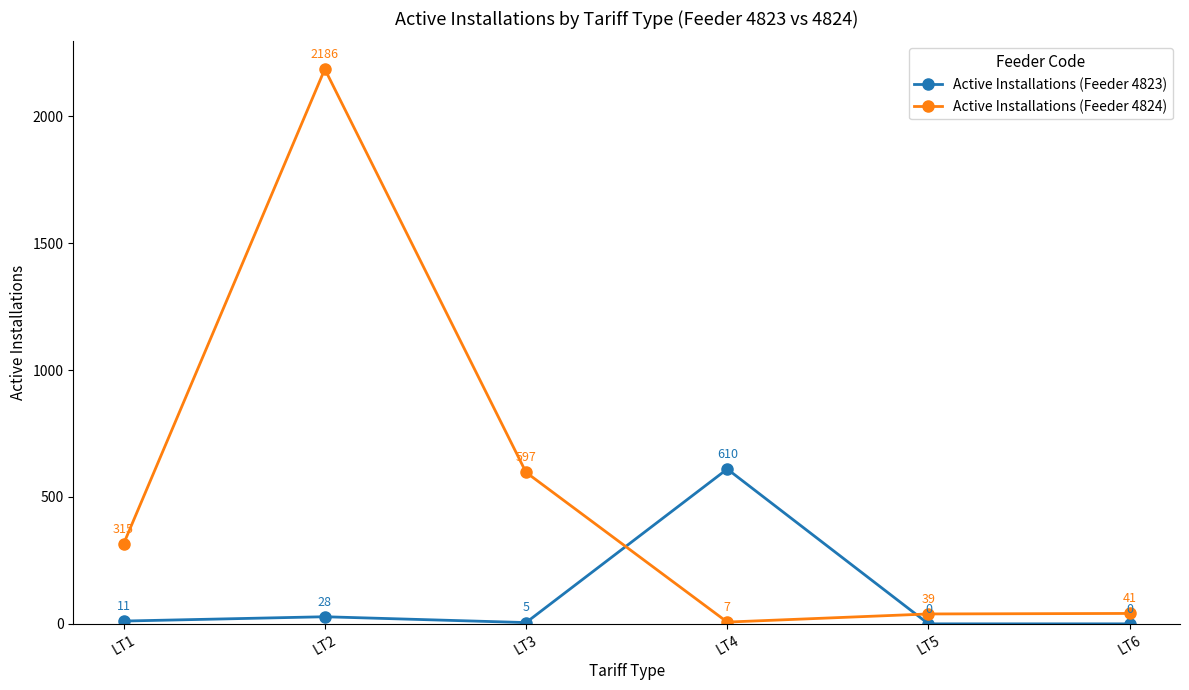

What value does the Active Installations (Feeder 4824) series have at LT2?

2186